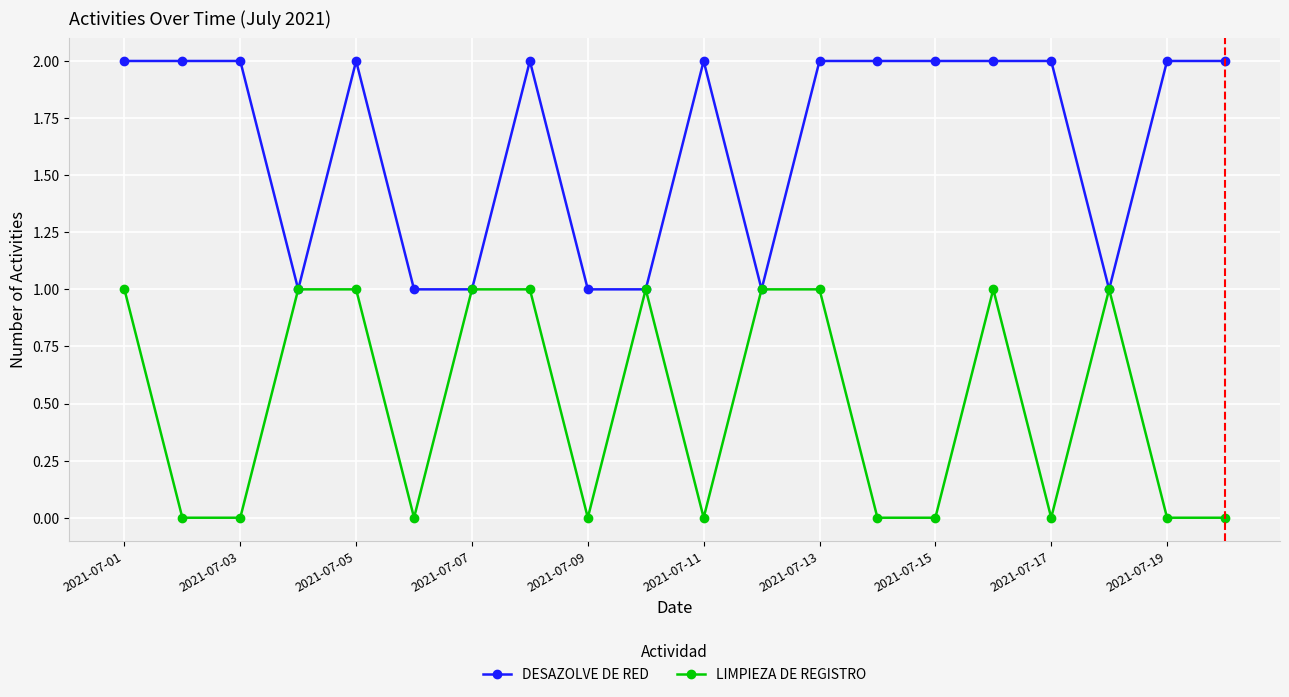

What is the value of the DESAZOLVE DE RED point at the 14th from the left?

2